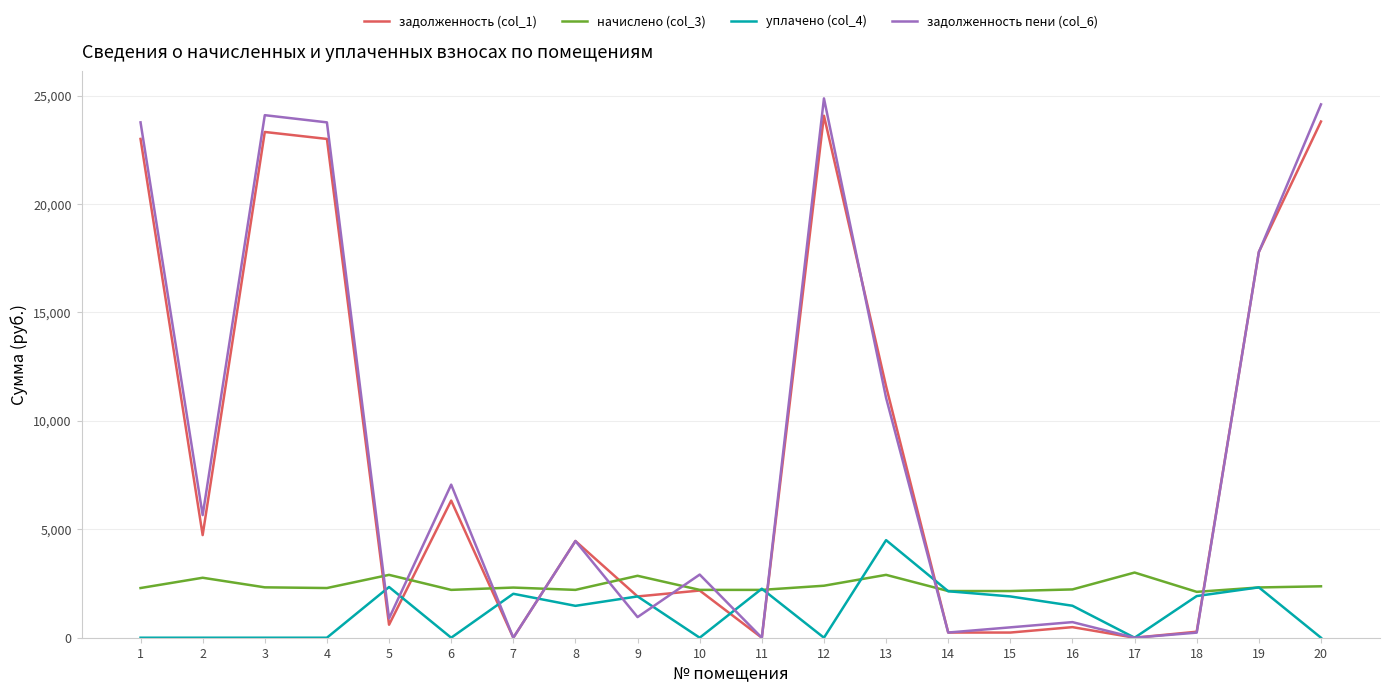

The value of уплачено (col_4) at 15 is 1903.7. True or false?

True